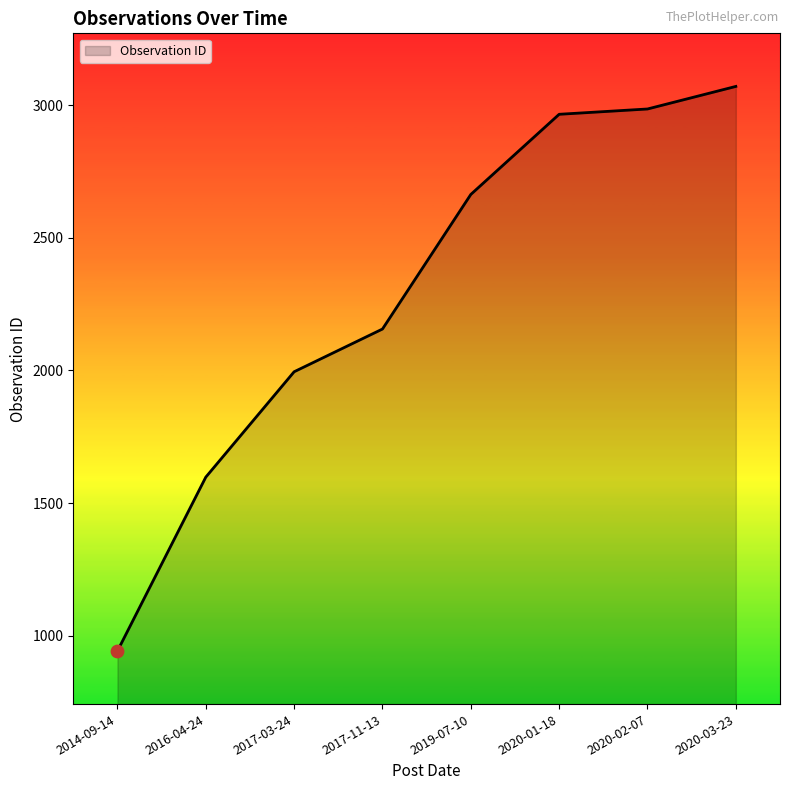

What is the ratio of the value at 2019-07-10 to the value at 2017-03-24?

1.3